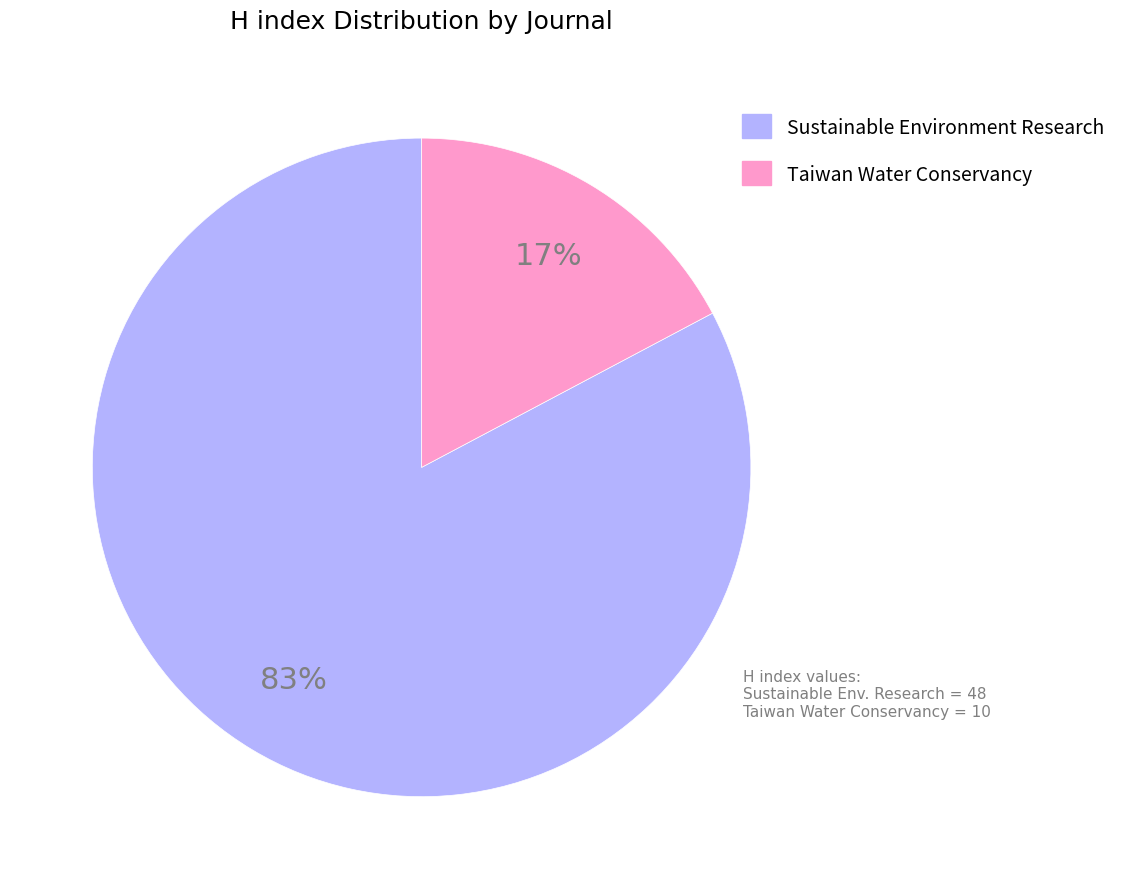

How many slices are in this pie chart?

2